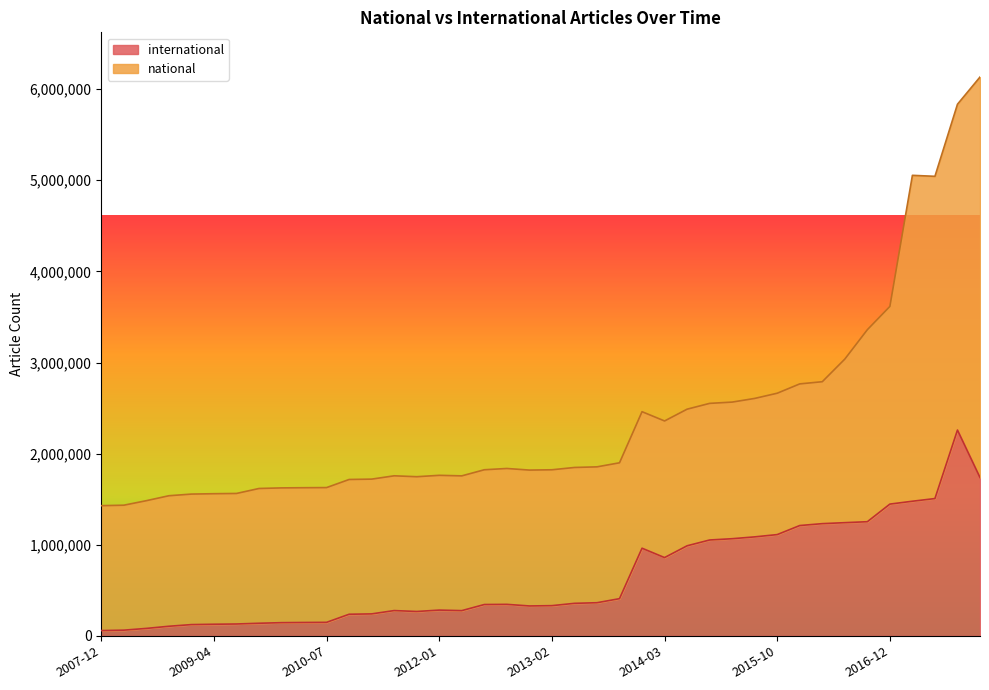

How many points are lower than both their immediate neighbors (excluding endpoints)?

4